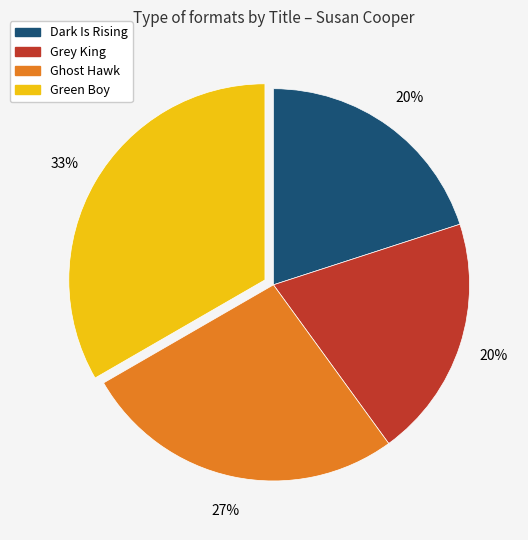

Is the sum of Ghost Hawk and Green Boy greater than half?

Yes